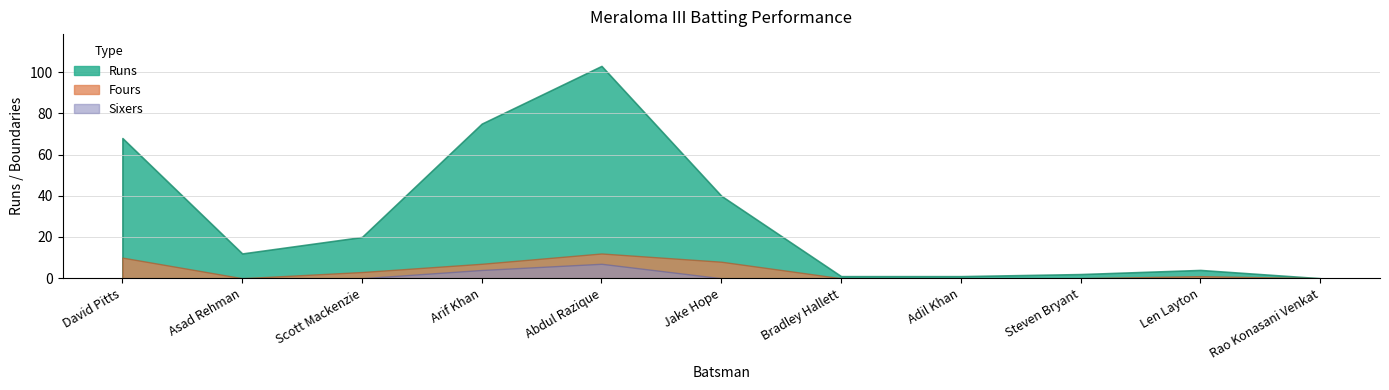

What is the maximum value shown in the chart?

103